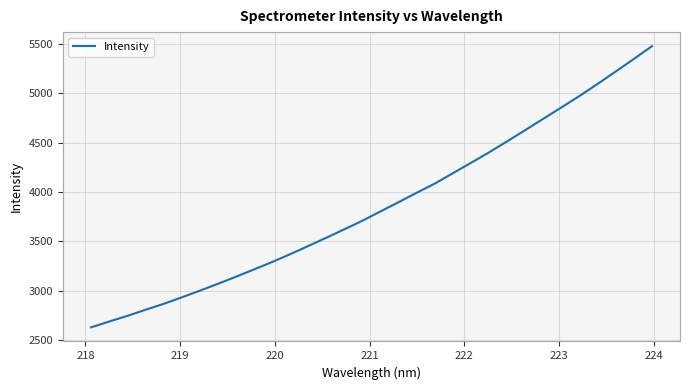

What is the sum of all values?

123611.4